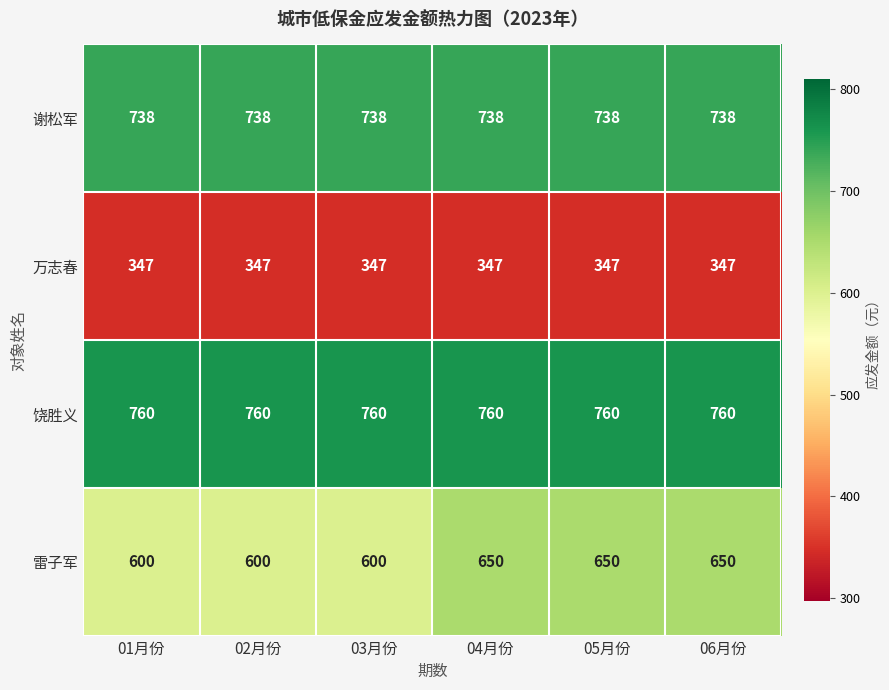

What is the spread (max minus min) of values at 03月份?

413